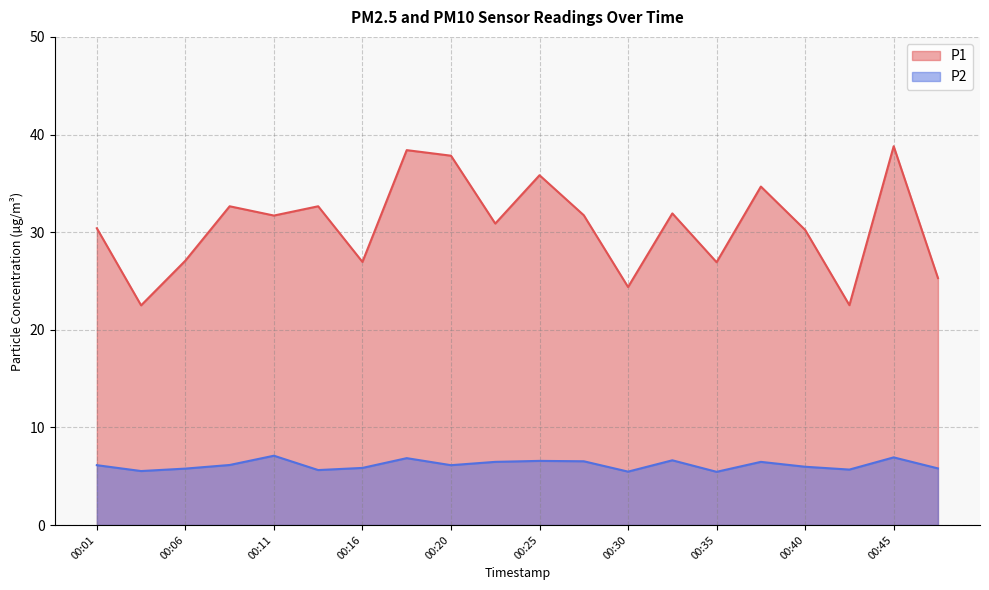

Between 00:11 and 00:35, which is larger?

00:11